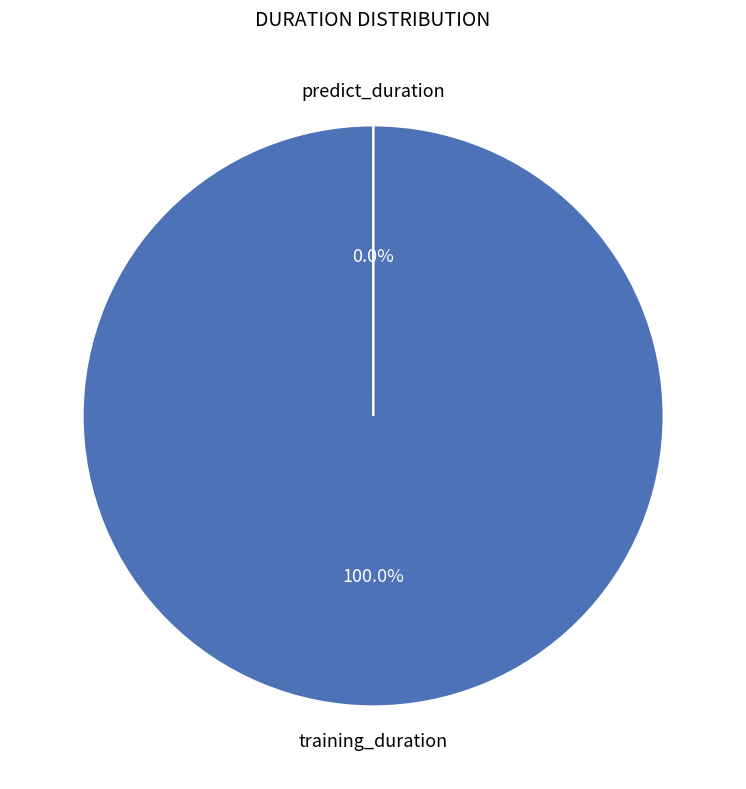

Is there any slice that represents more than half of the pie?

Yes